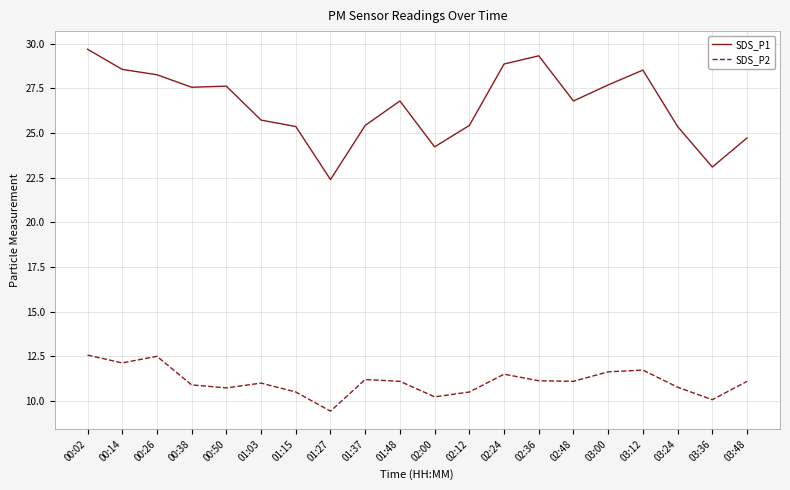

At 01:03, list the series in order from smallest to largest.

SDS_P2, SDS_P1